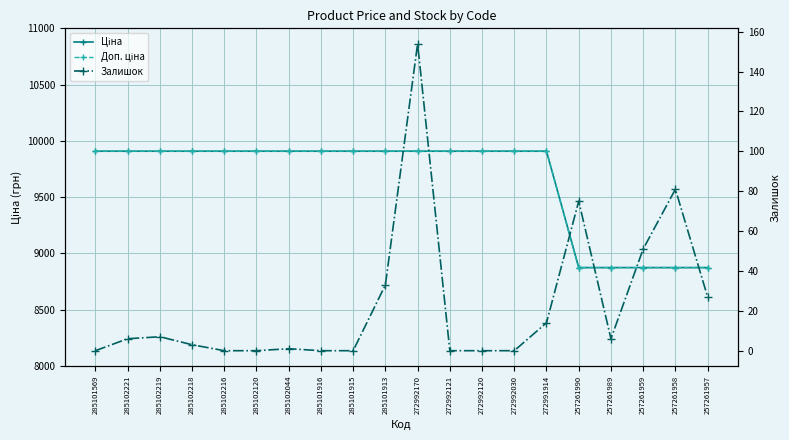

What is the label of the 12th point from the right?

285101915